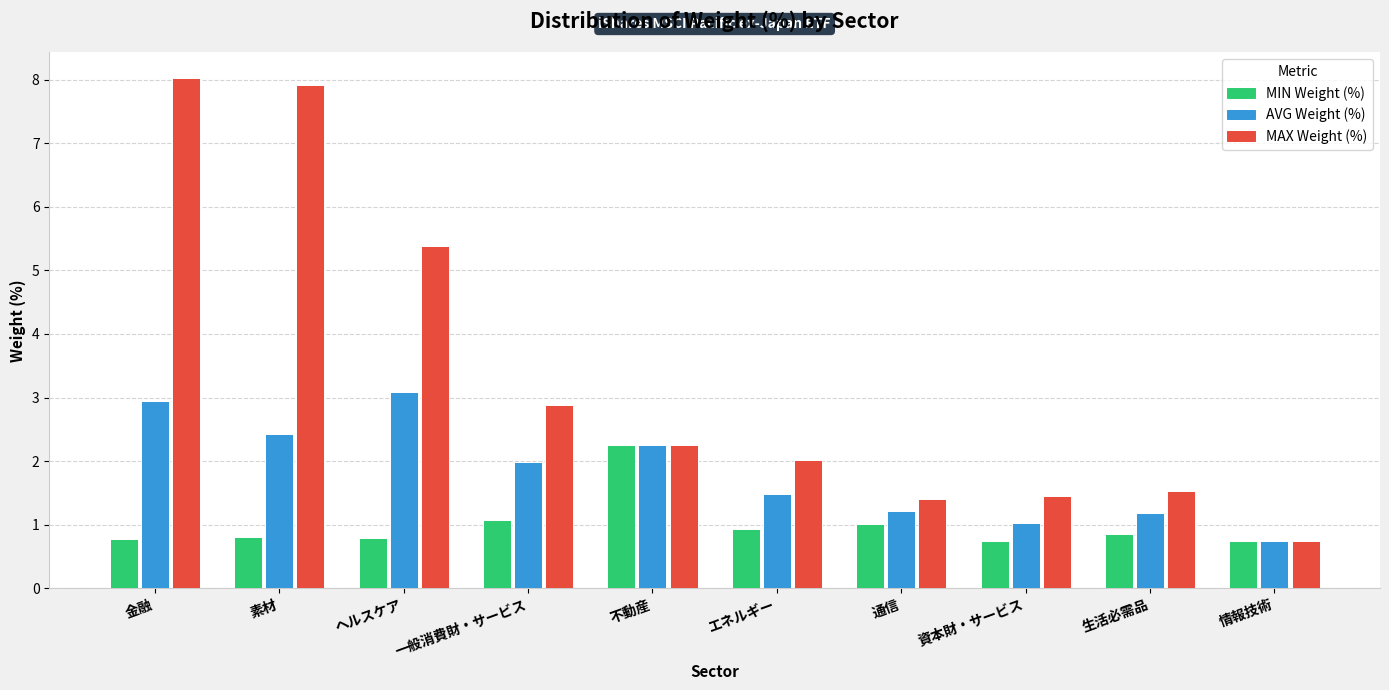

At 生活必需品, list the series in order from smallest to largest.

MIN Weight (%), AVG Weight (%), MAX Weight (%)